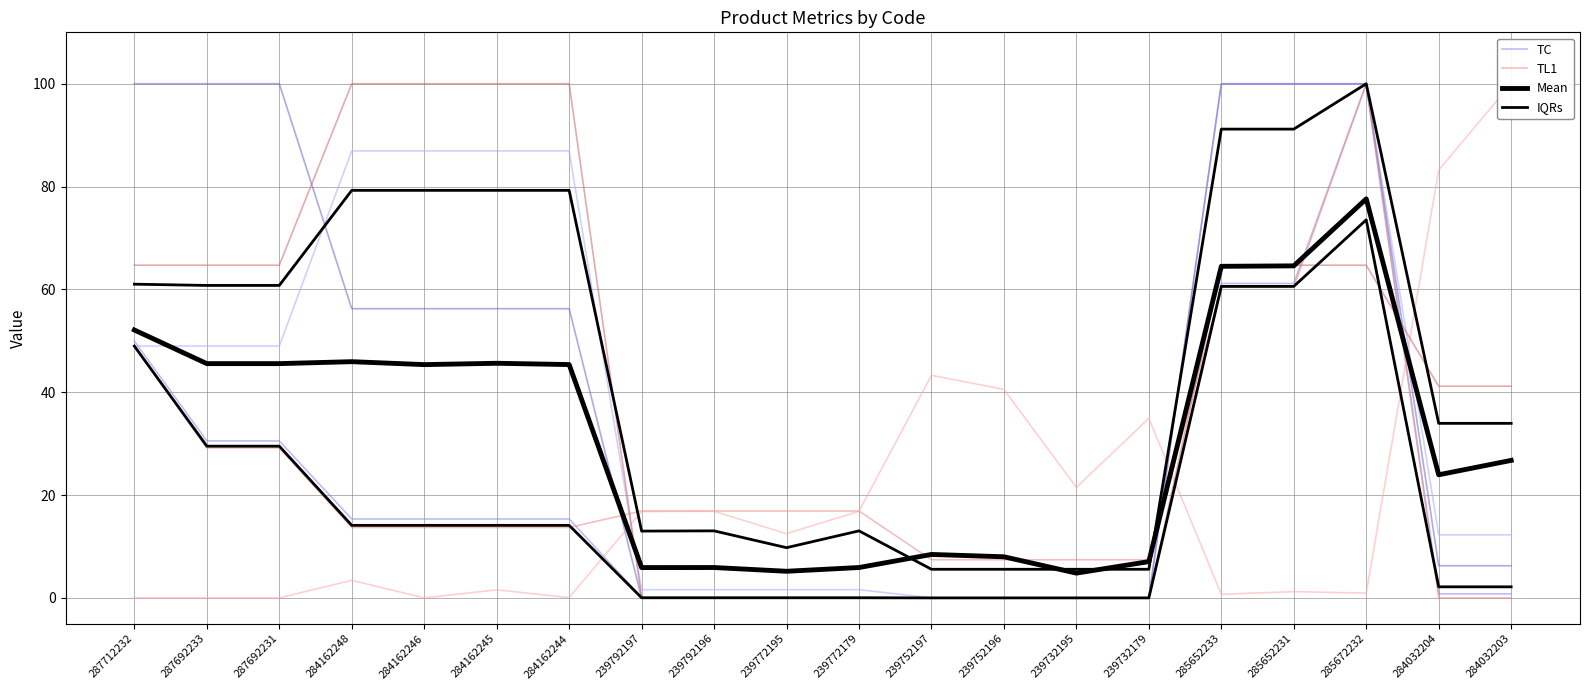

What is the average value of the Mean series?

31.7